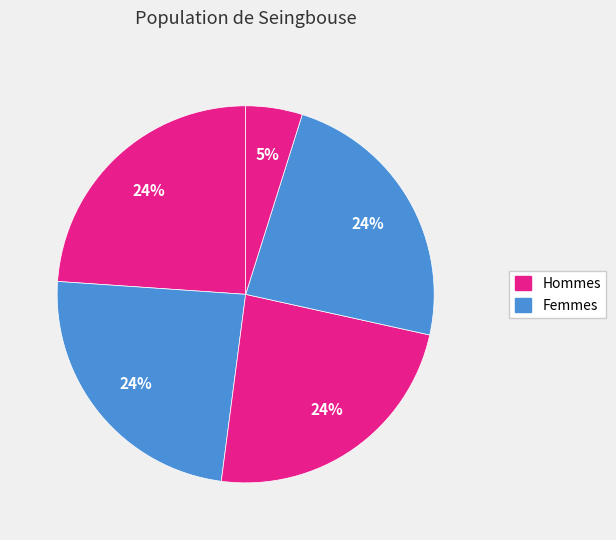

Count the number of slices in the pie.

5